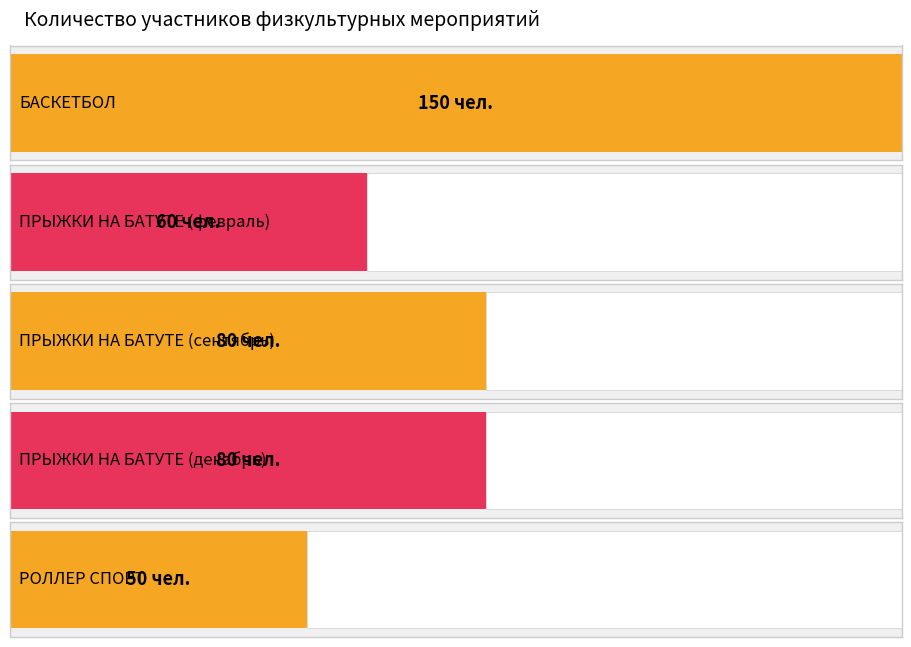

How many values exceed 80?

1